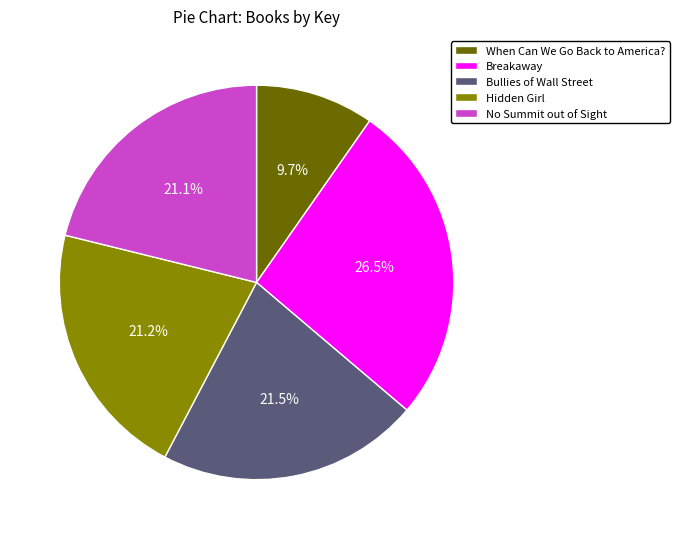

What is the total percentage of Breakaway and When Can We Go Back to America??

36.2%